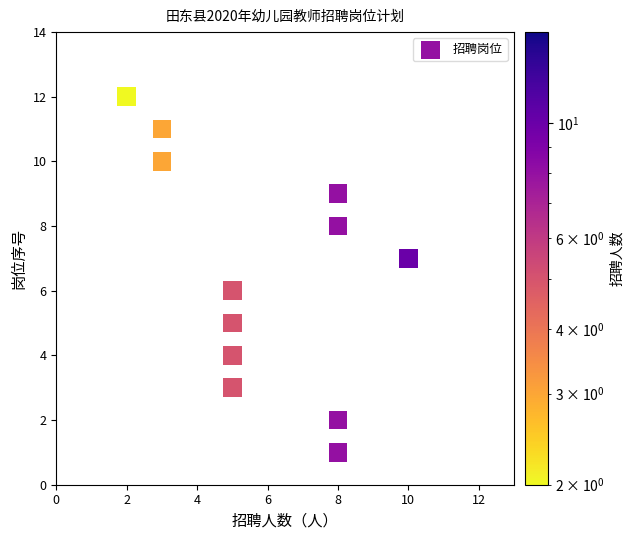

What is the range of Y values (max minus min)?

11